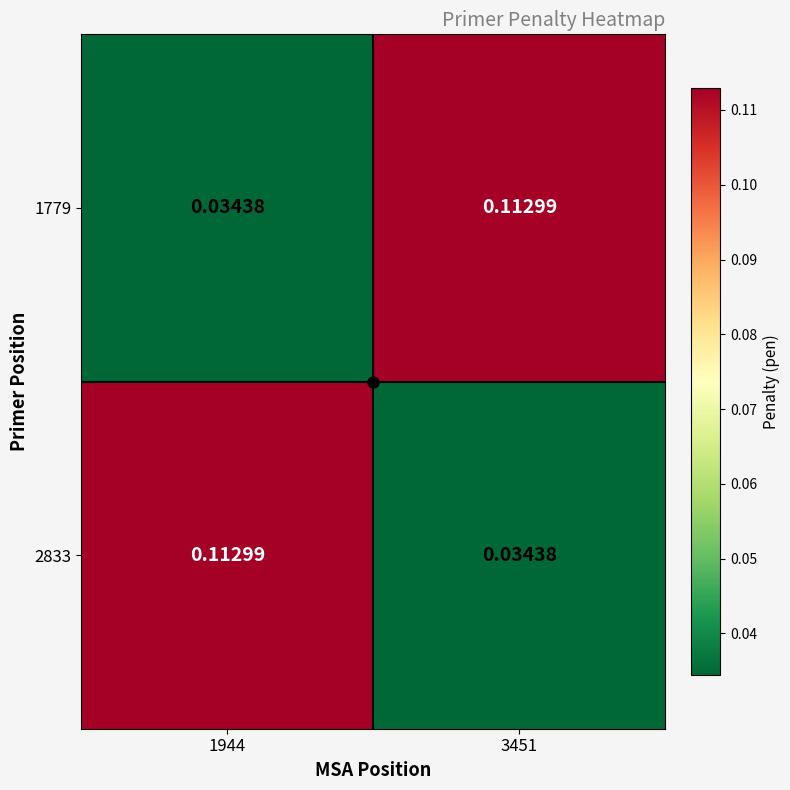

Is the value of 2833 at 1944 greater than the value of 1779 at 1944?

Yes